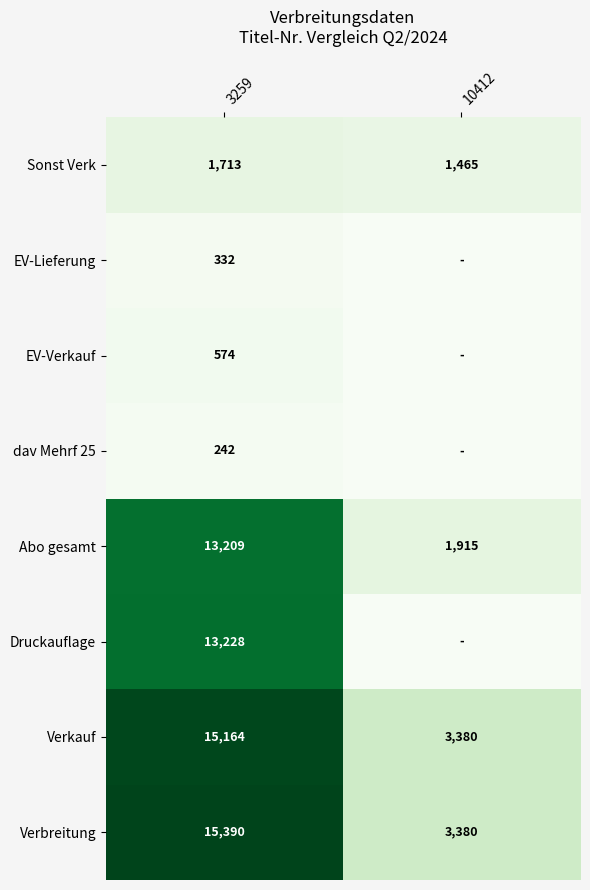

At which label does Verkauf reach its minimum?

10412